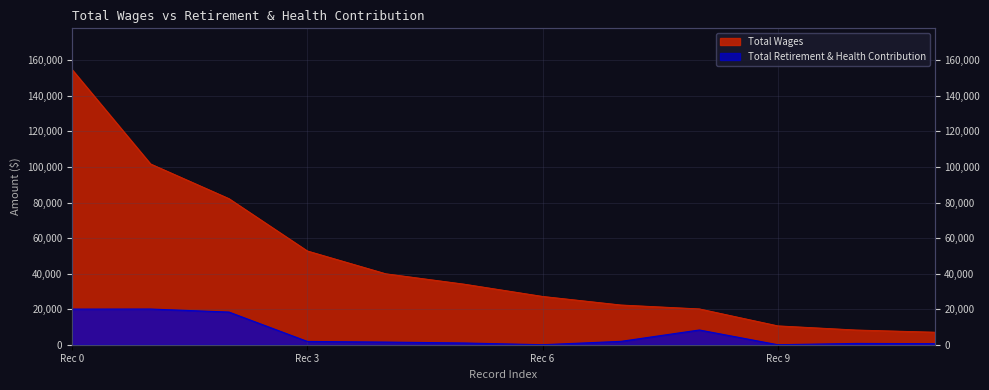

Where does the Total Wages series first go above 34095?

Rec 0